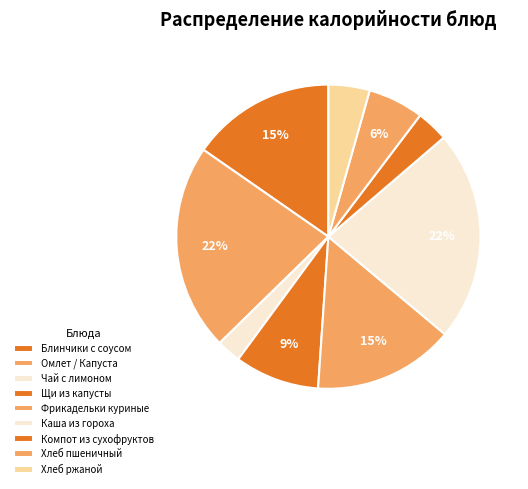

What is the smallest slice in the pie chart?

Завтрак (Чай с лимоном)